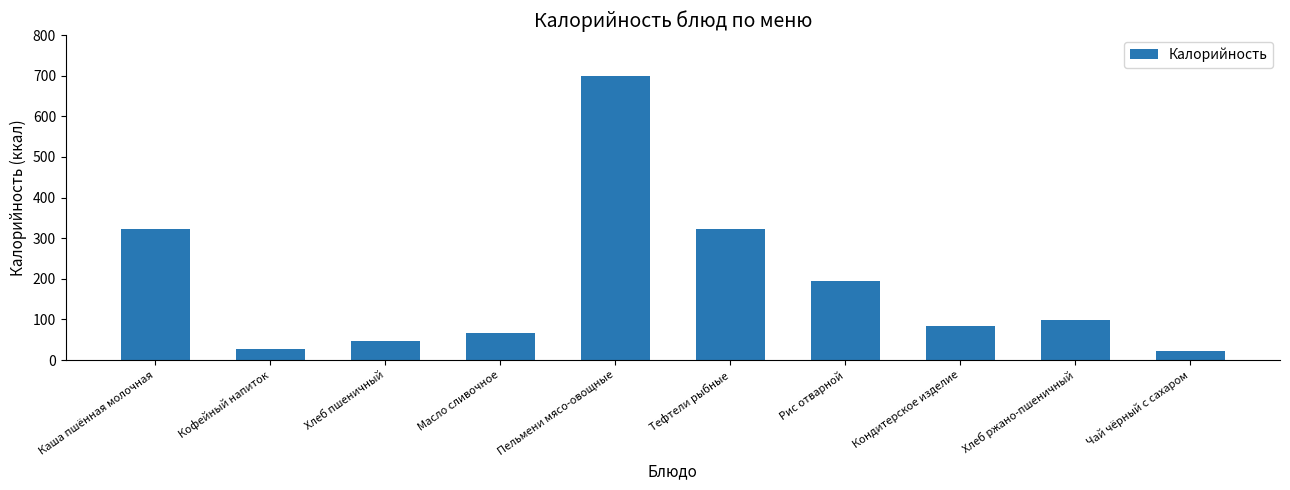

What is the difference between the maximum and minimum values?

677.2